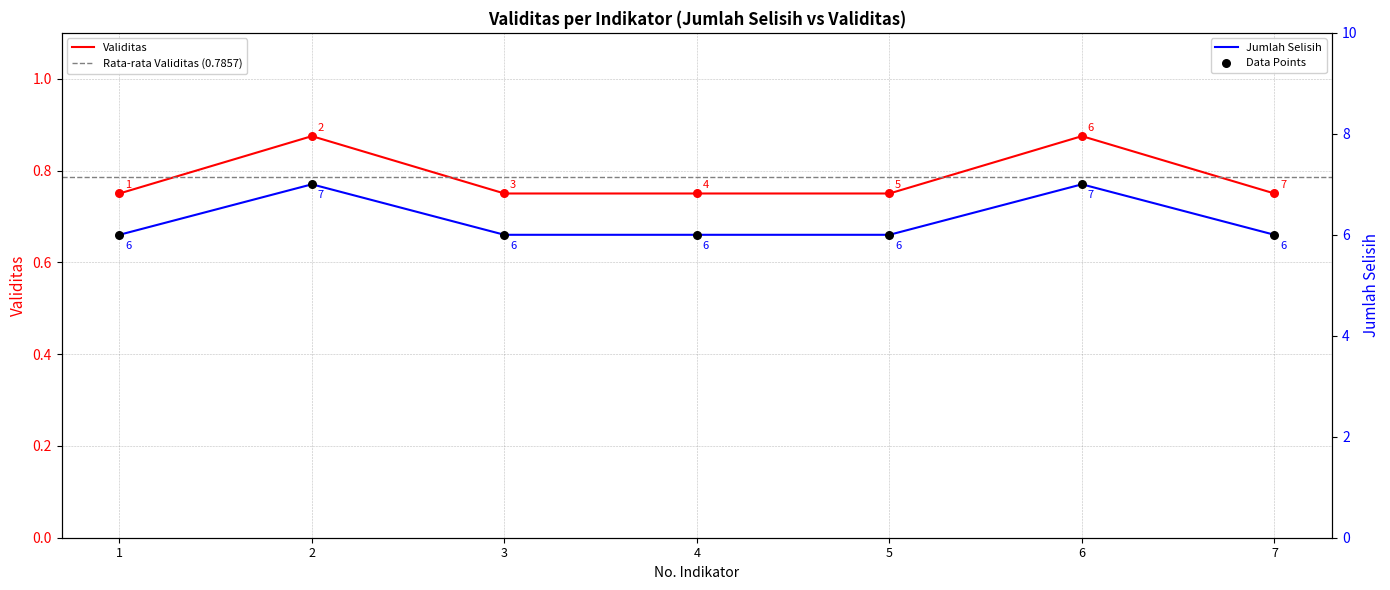

Between 4 and 3, which is larger?

4